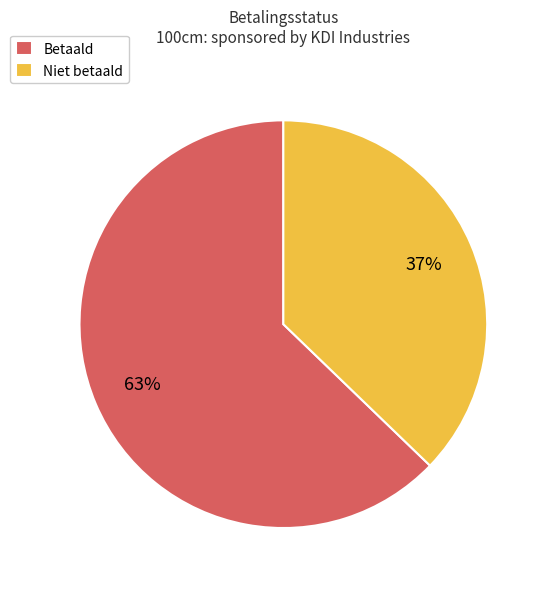

Combined, do Niet betaald and Betaald account for over 50%?

Yes